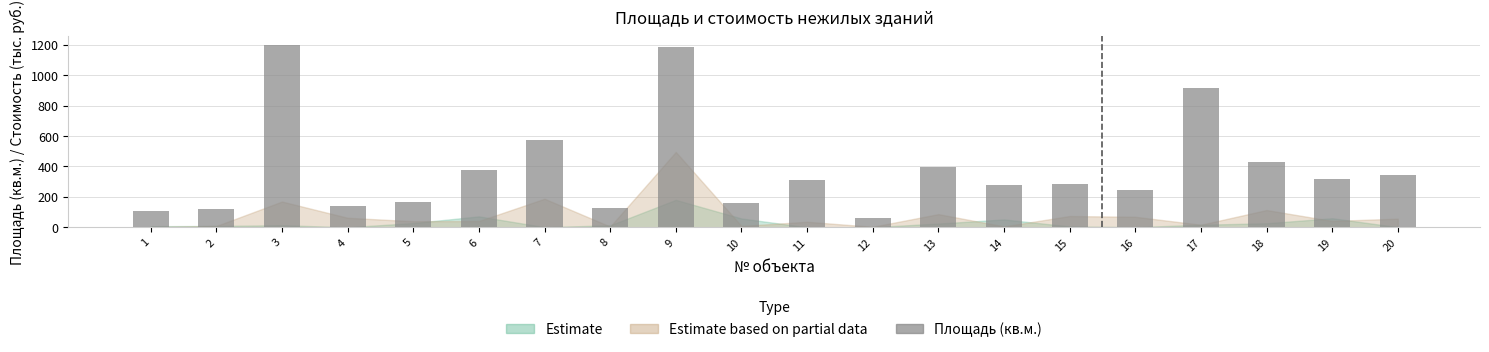

Count the number of data series in this chart.

1